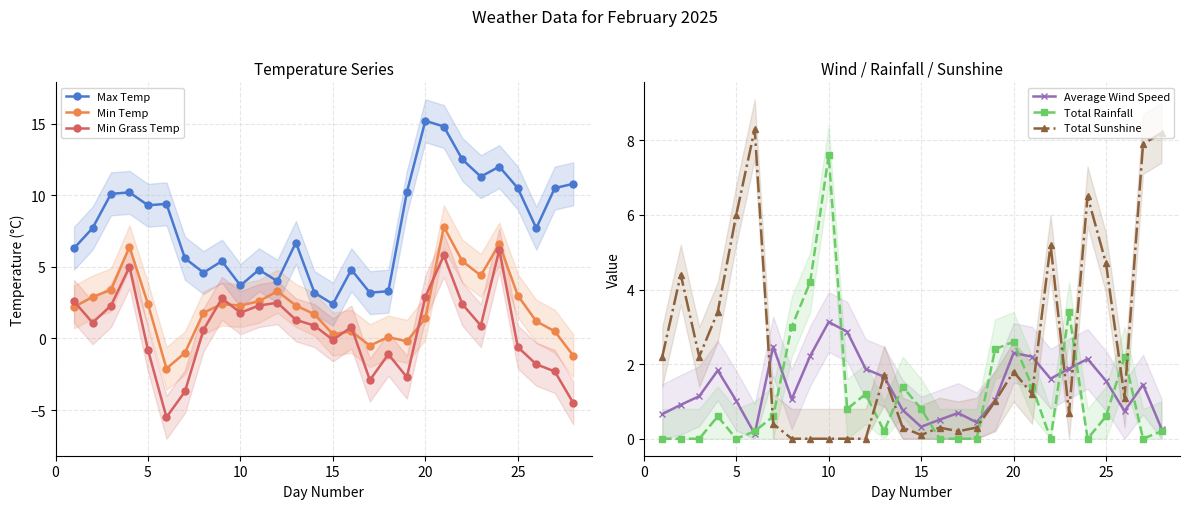

True or false: Average Wind Speed has more than 0 points higher than both neighbors.

True